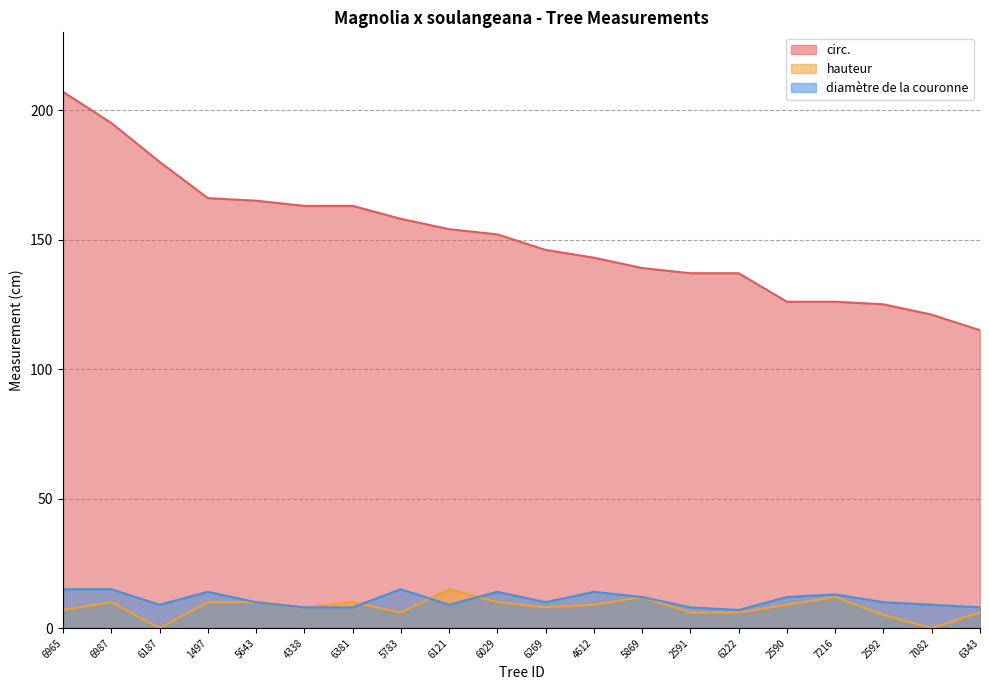

What is the approximate value of hauteur at 6029, to the nearest 10?

10